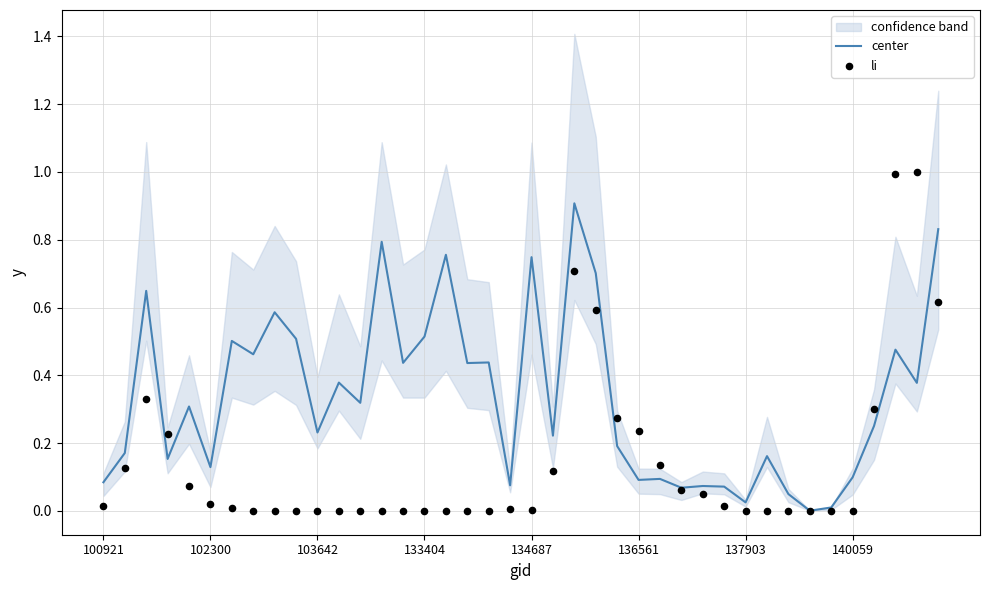

Which series has the largest Y range (max minus min)?

li